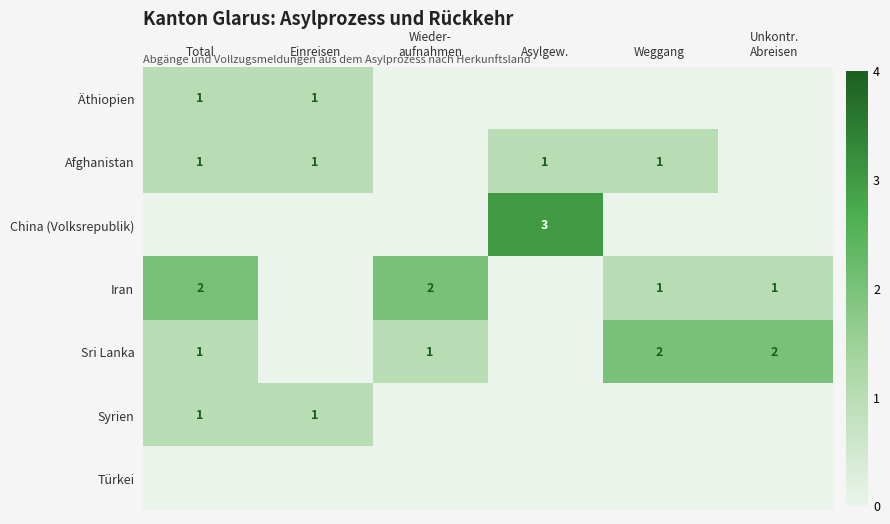

Is it true that Afghanistan equals 2 at Einreisen?

False